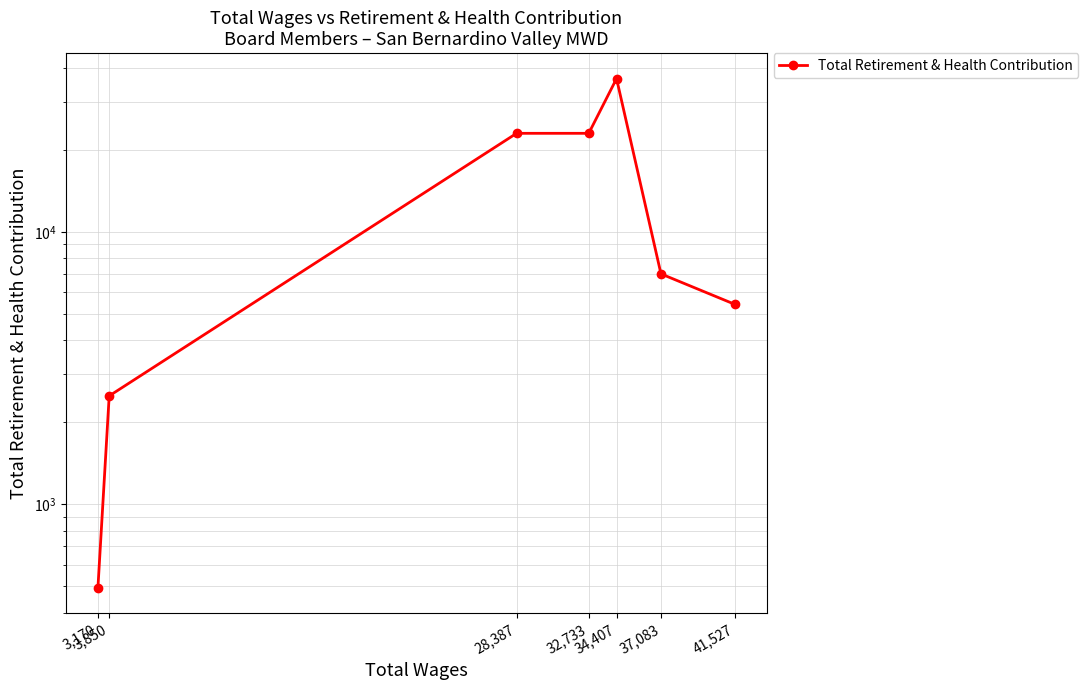

At which category does the chart reach its minimum across all series?

3,170